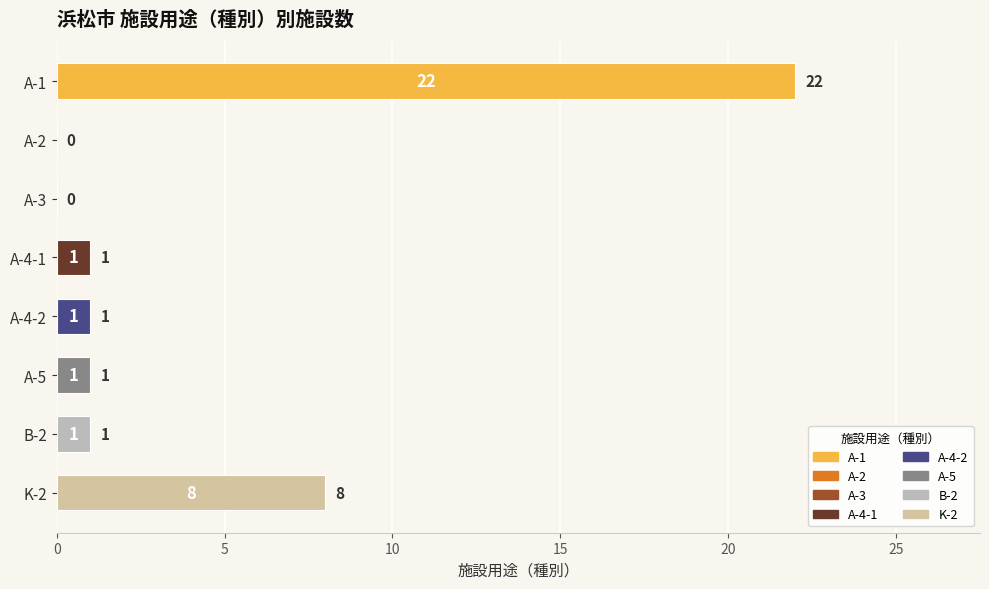

True or false: the data shows 8 at K-2.

True